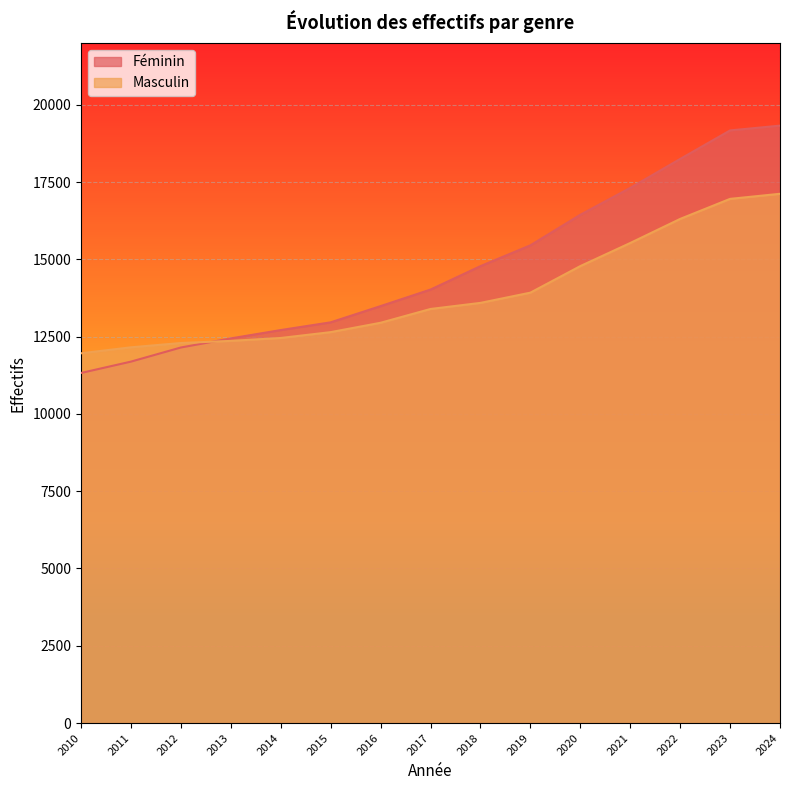

What is the total value across all series at 2020?

31224